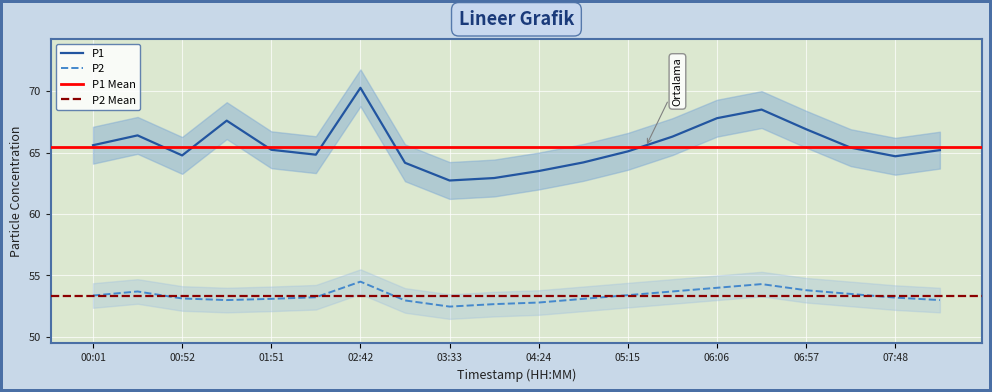

True or false: P1 has a value of 101.7 at 07:23.

False